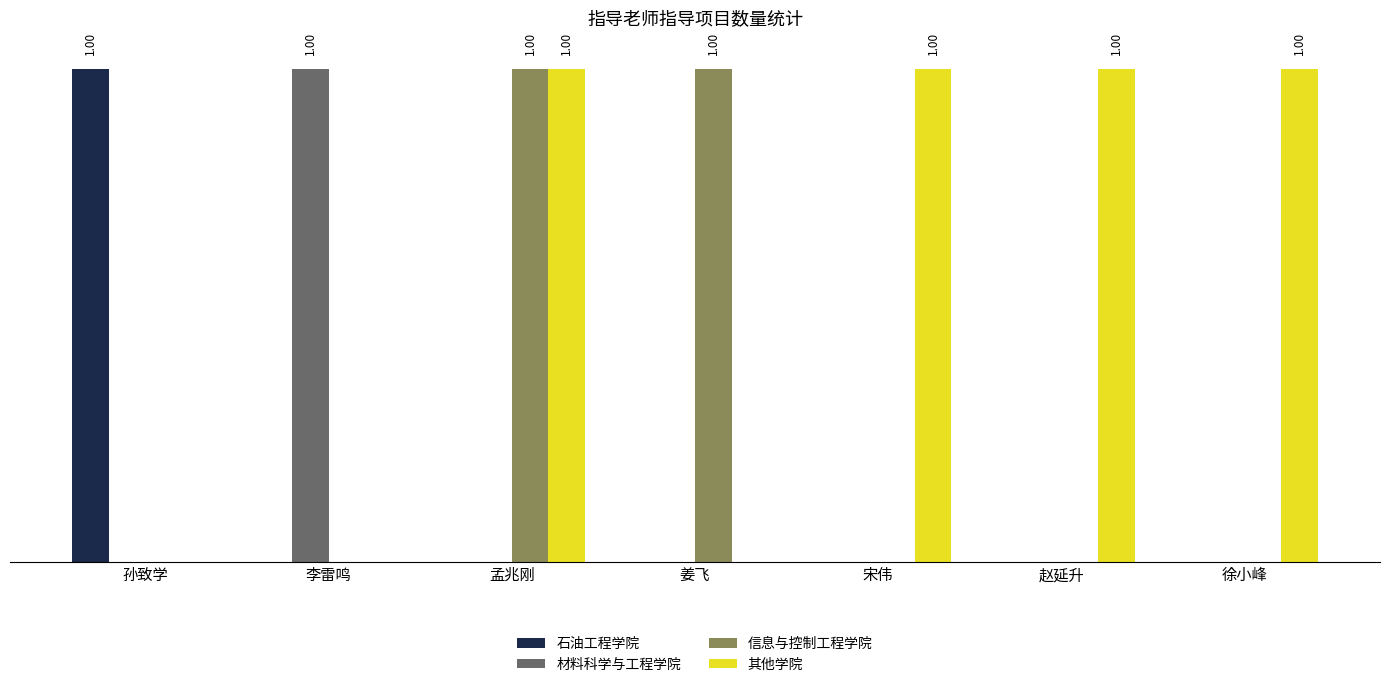

Are the bars grouped side by side (vs. stacked)?

Yes